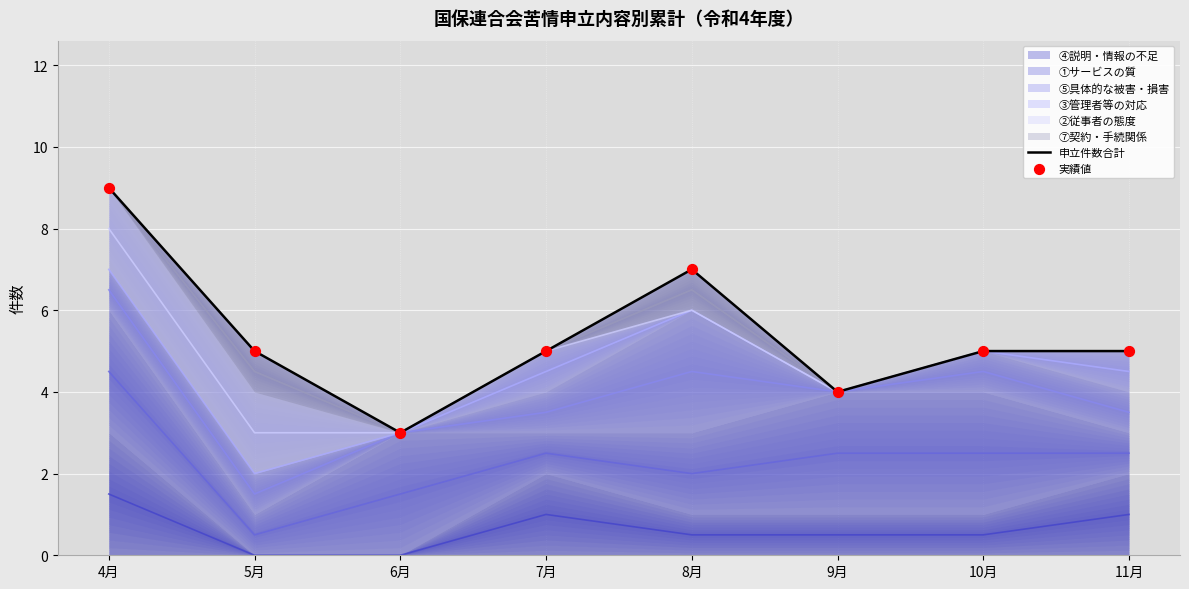

Which series reaches the maximum Y coordinate?

申立件数合計